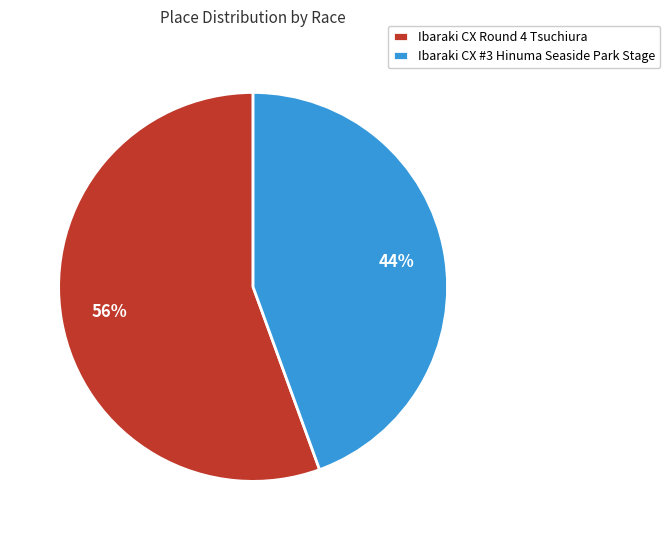

Which category has the smallest portion of the pie?

Ibaraki CX #3 Hinuma Seaside Park Stage